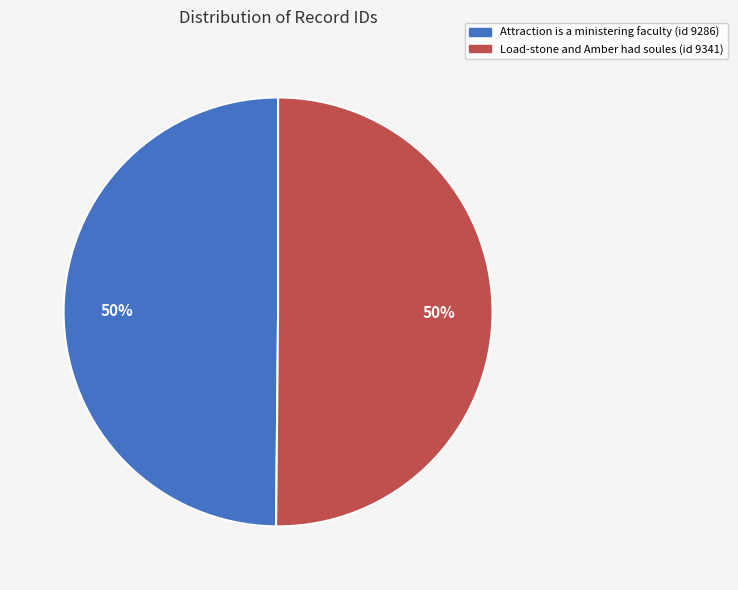

Do Attraction is a ministering faculty (id 9286) and Load-stone and Amber had soules (id 9341) together represent more than half of the pie?

Yes